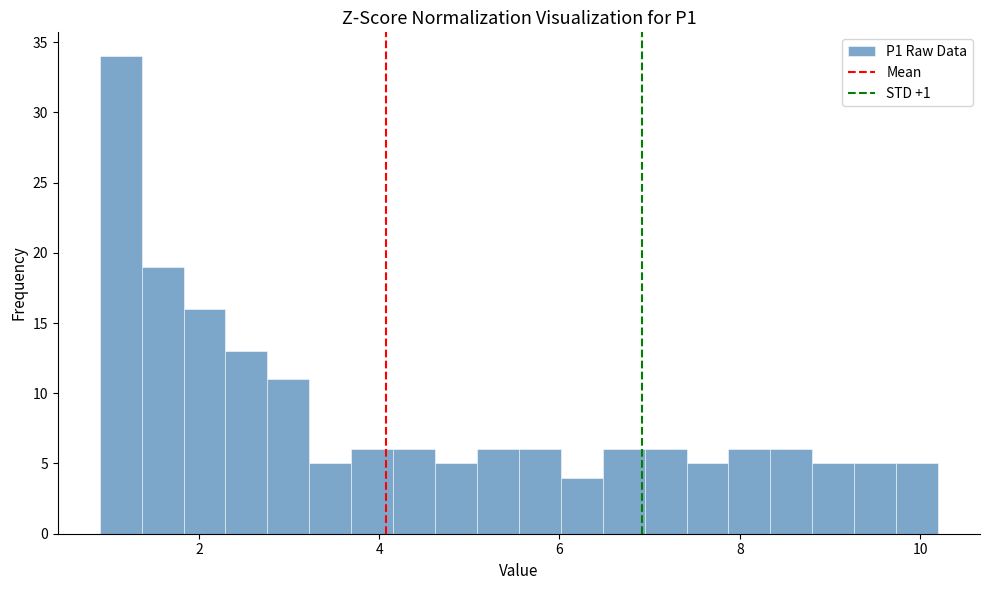

Read against the x-axis, roughly where is the centre of the tallest bar?

1.2